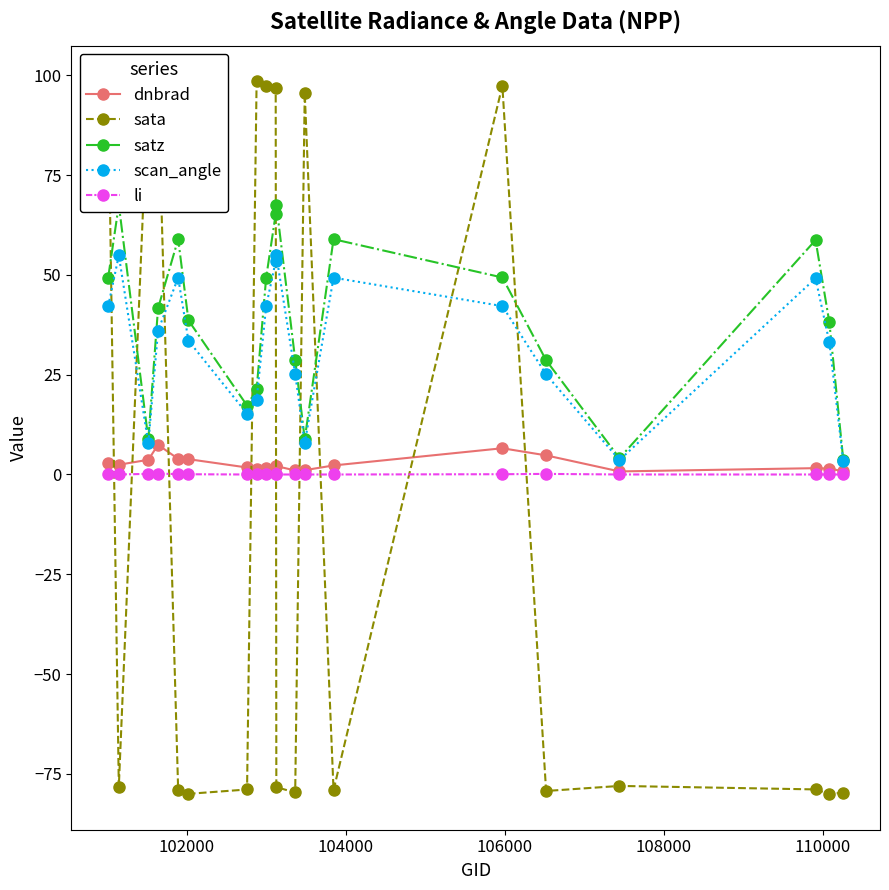

What is the value of the satz point at the 15th from the left?

49.4